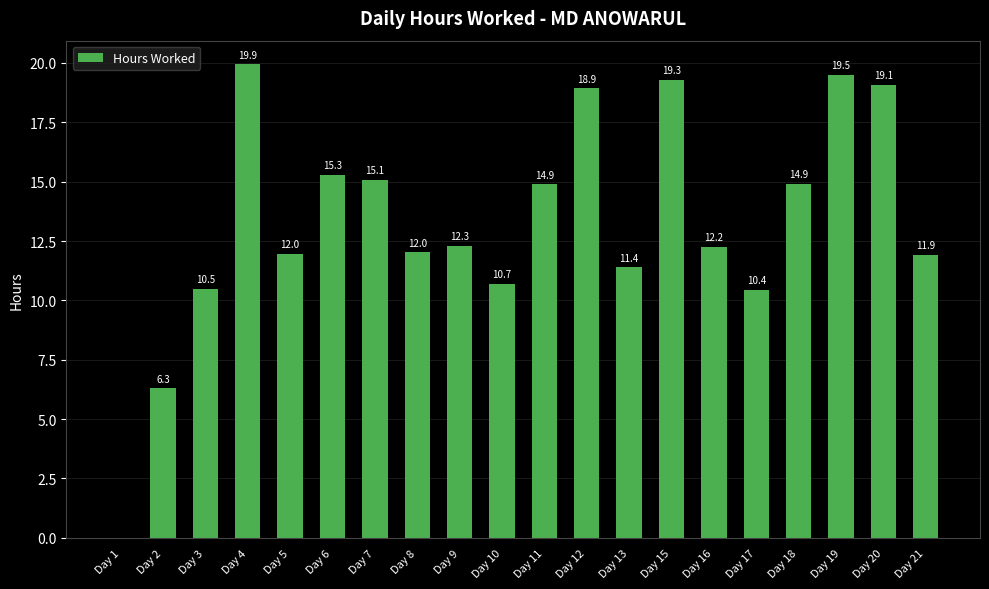

At which label is the value closest to 9?

Day 17